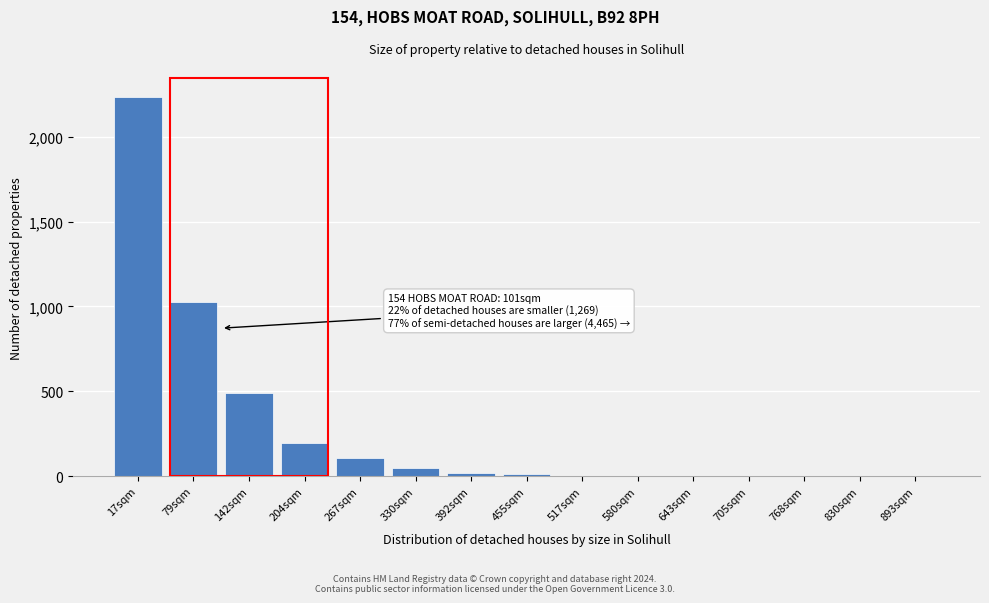

True or false: the data shows 104 at 267sqm.

True